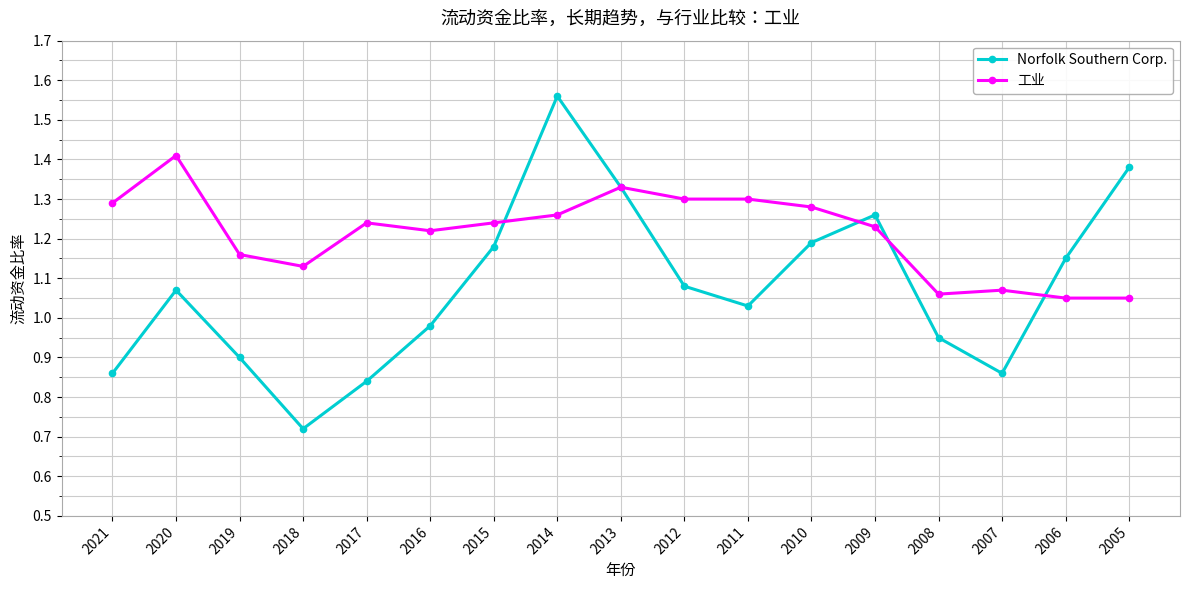

What is the total value across all series at 2011?

2.3